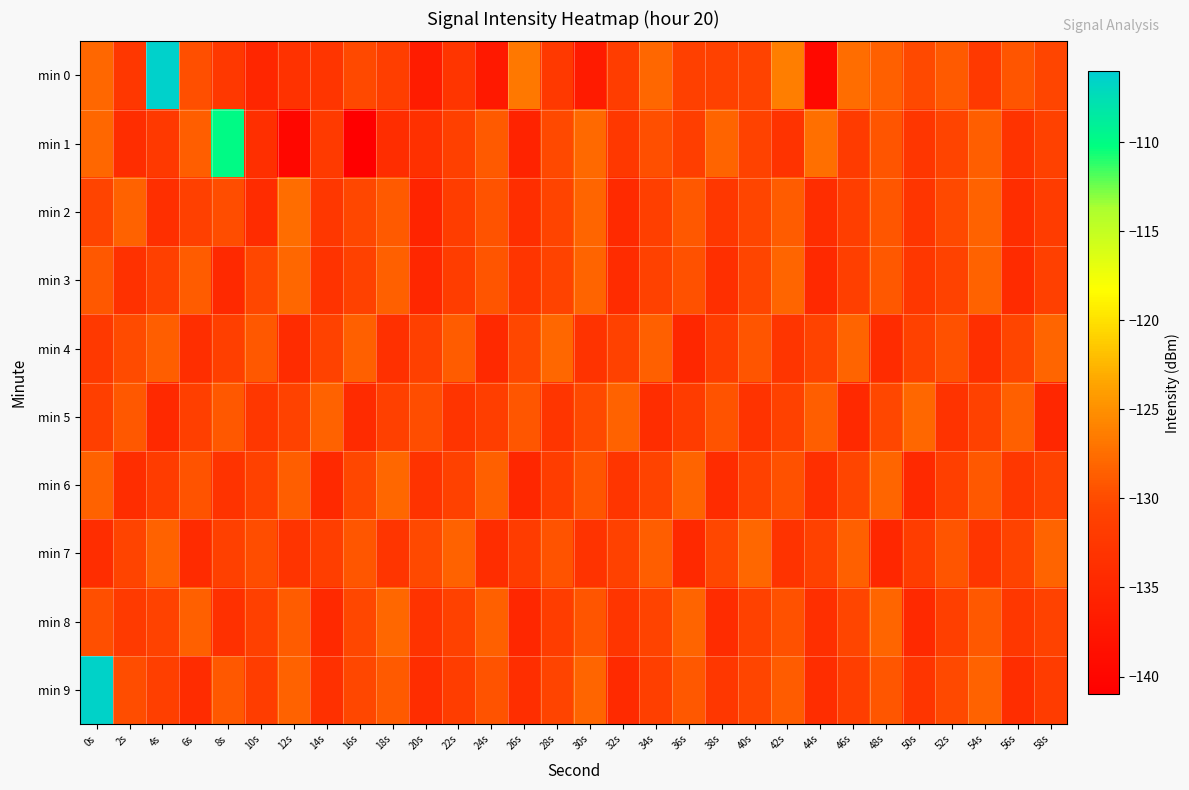

List the series in order of their peak value, highest first.

min 0, min 9, min 1, min 2, min 3, min 4, min 5, min 6, min 7, min 8